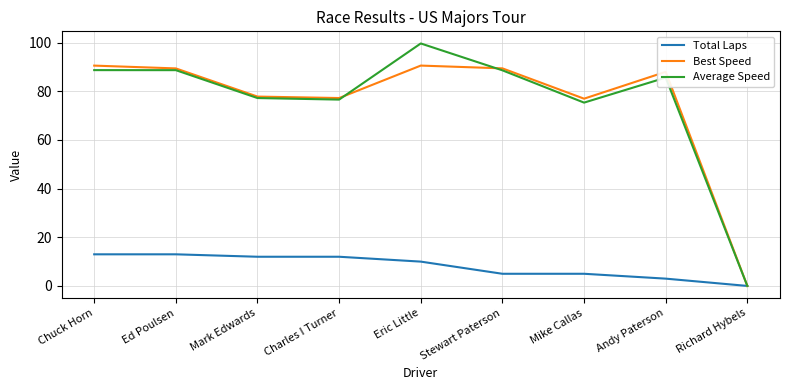

What value does the Average Speed series have at Mike Callas?

75.4